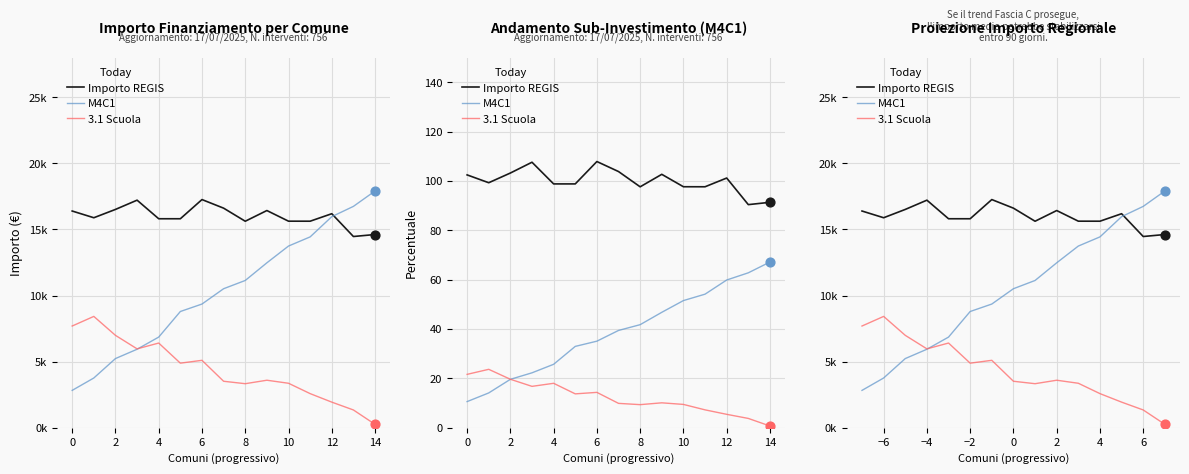

What are all the series names shown in the legend?

Importo REGIS, M4C1, 3.1 Scuola